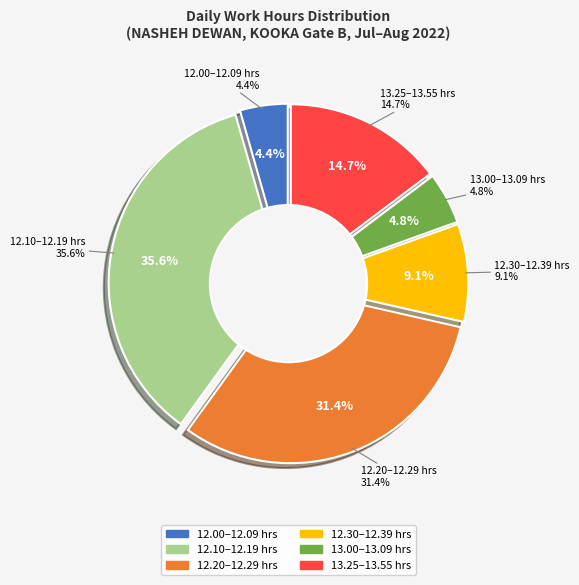

True or false: 3-Wed accounts for 13% of the total.

False